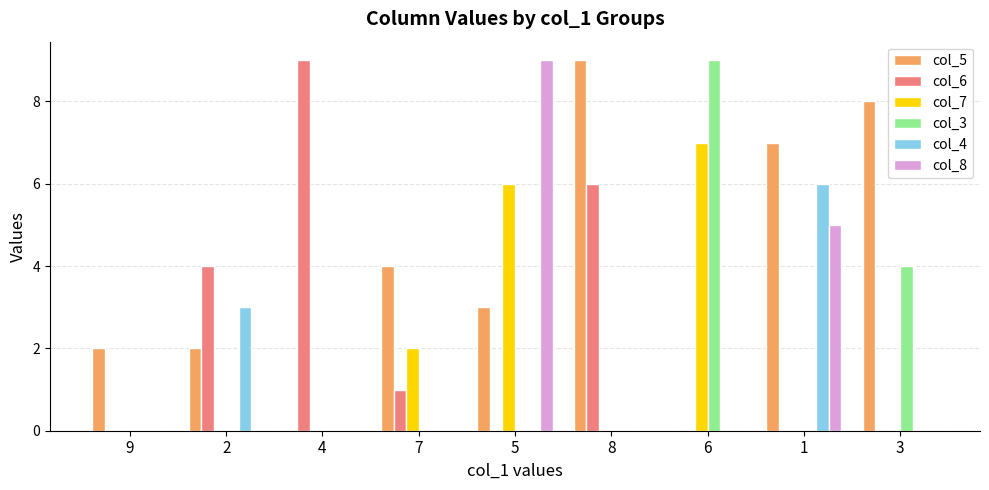

What is the greatest value displayed?

9